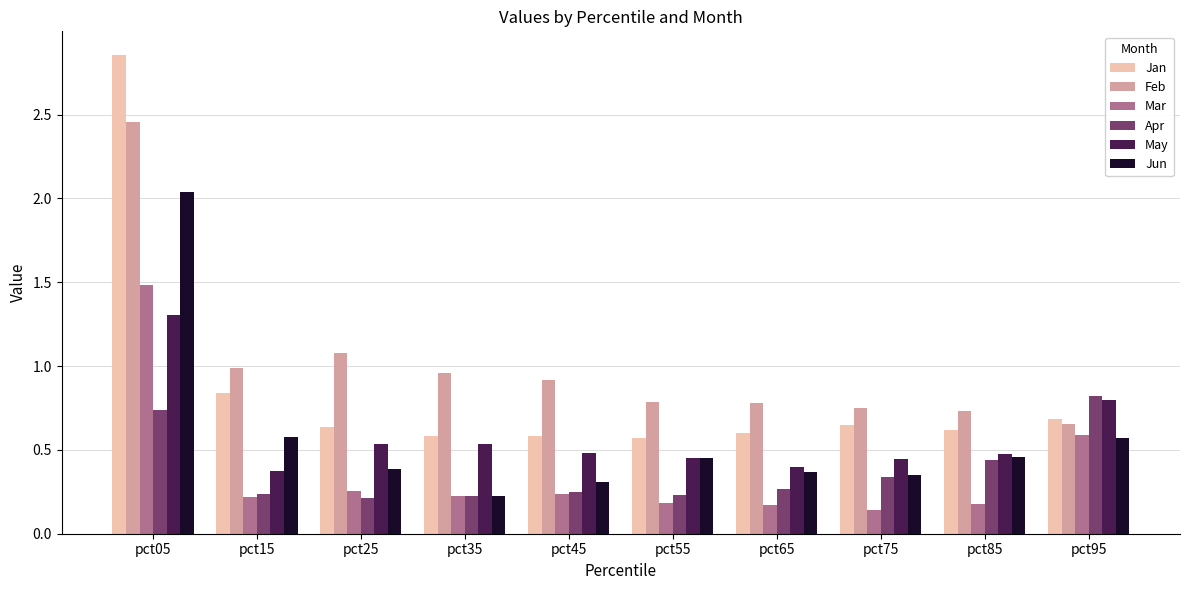

The value of Apr at pct15 is 0.2. True or false?

True